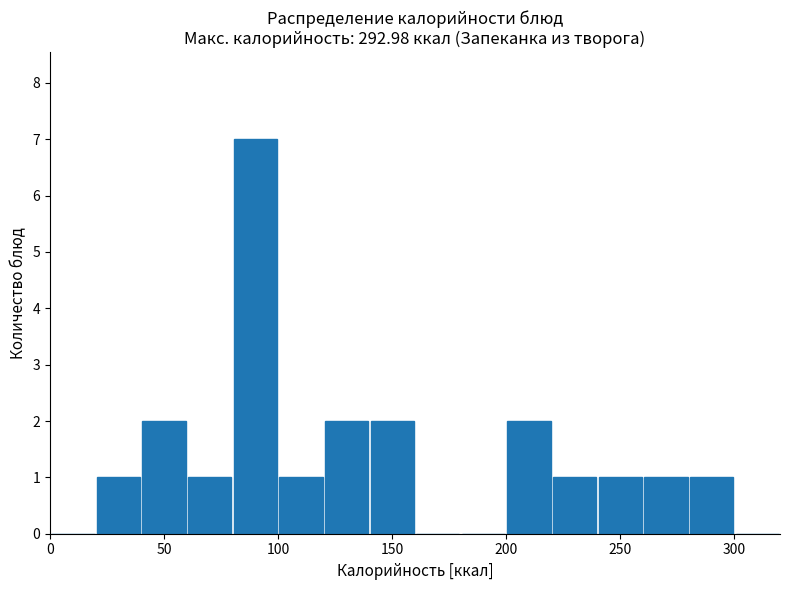

Reading left to right, transcribe this chart: for each bar, give the range it covers on the x-axis and its height. The values are not printed on the chart, so give them approximately, as read against the axis.

0 to 20: 0
20 to 40: 1
40 to 60: 2
60 to 80: 1
80 to 100: 7
100 to 120: 1
120 to 140: 2
140 to 160: 2
160 to 180: 0
180 to 200: 0
200 to 220: 2
220 to 240: 1
240 to 260: 1
260 to 280: 1
280 to 300: 1
300 to 320: 0